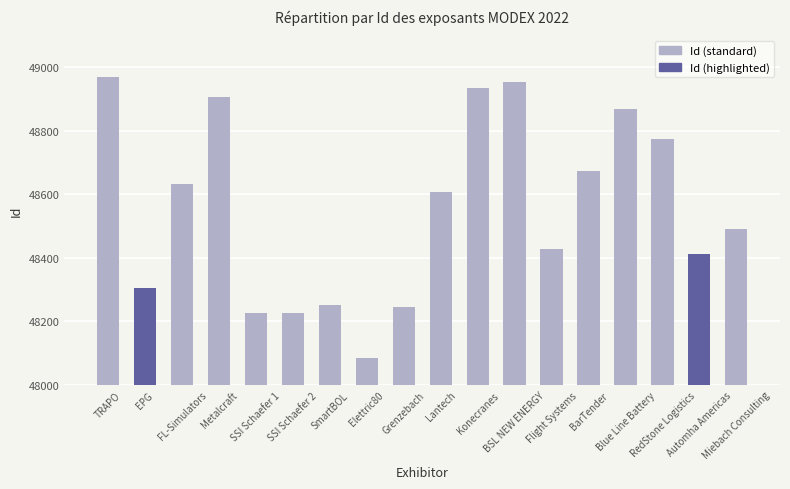

True or false: the data shows 14153 at SSI Schaefer 1.

False